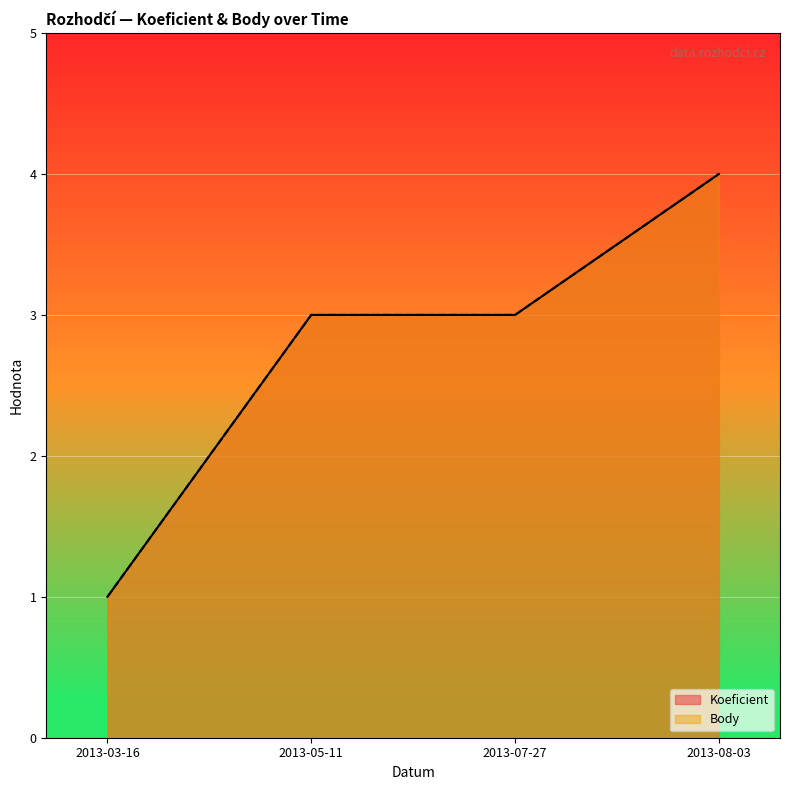

What is the sum of the Body values at 2013-08-03 and 2013-05-11?

7